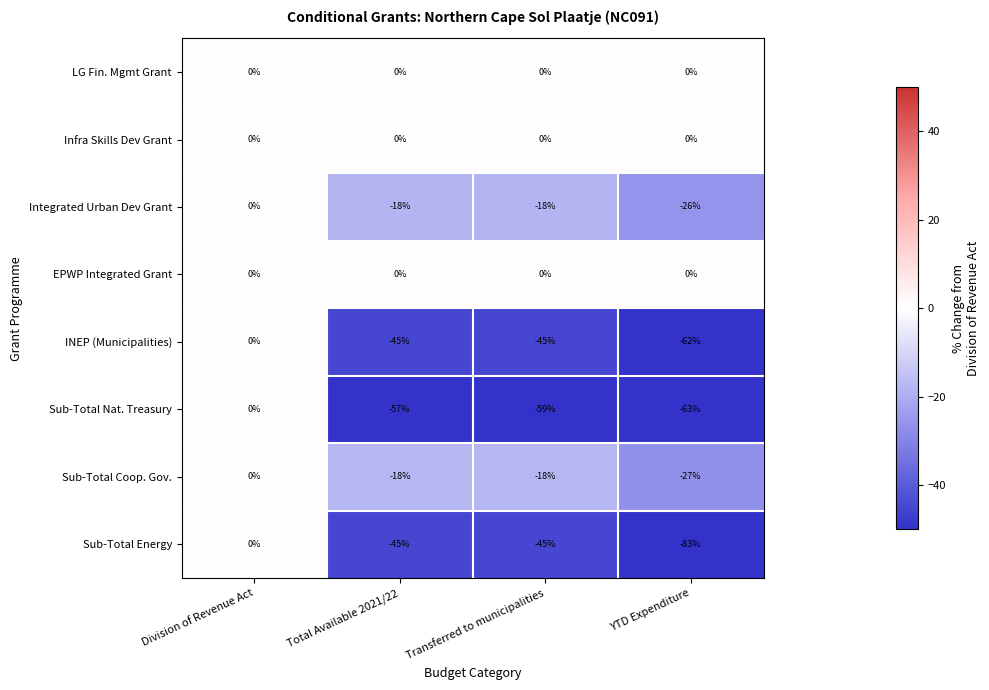

Count the number of categories in the chart.

4